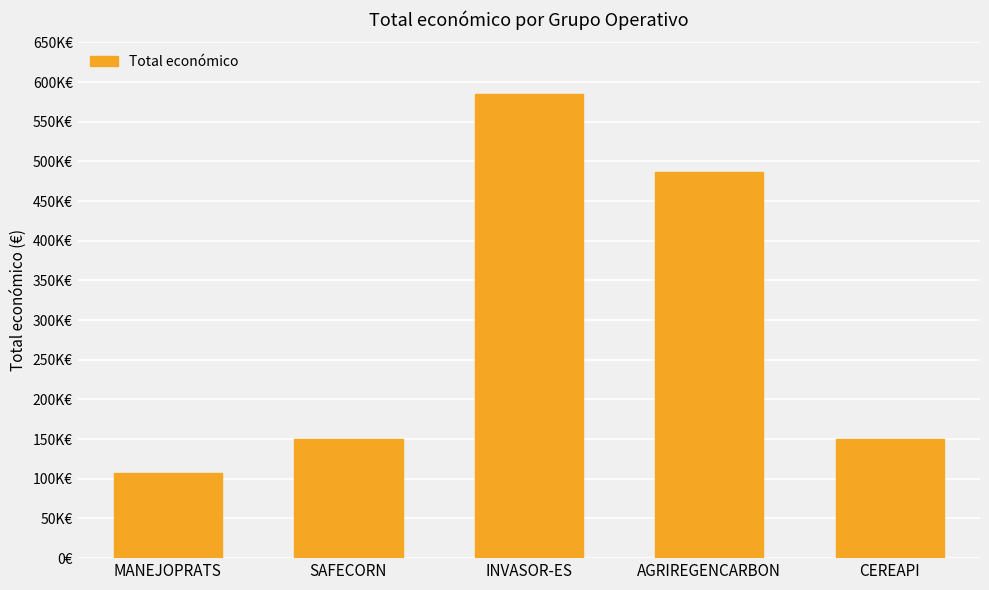

What is the label of the 2nd bar from the left?

SAFECORN